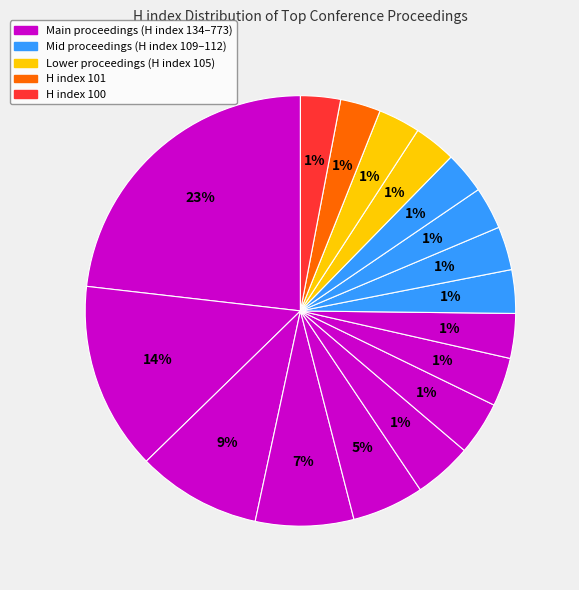

How many segments does this pie chart have?

17